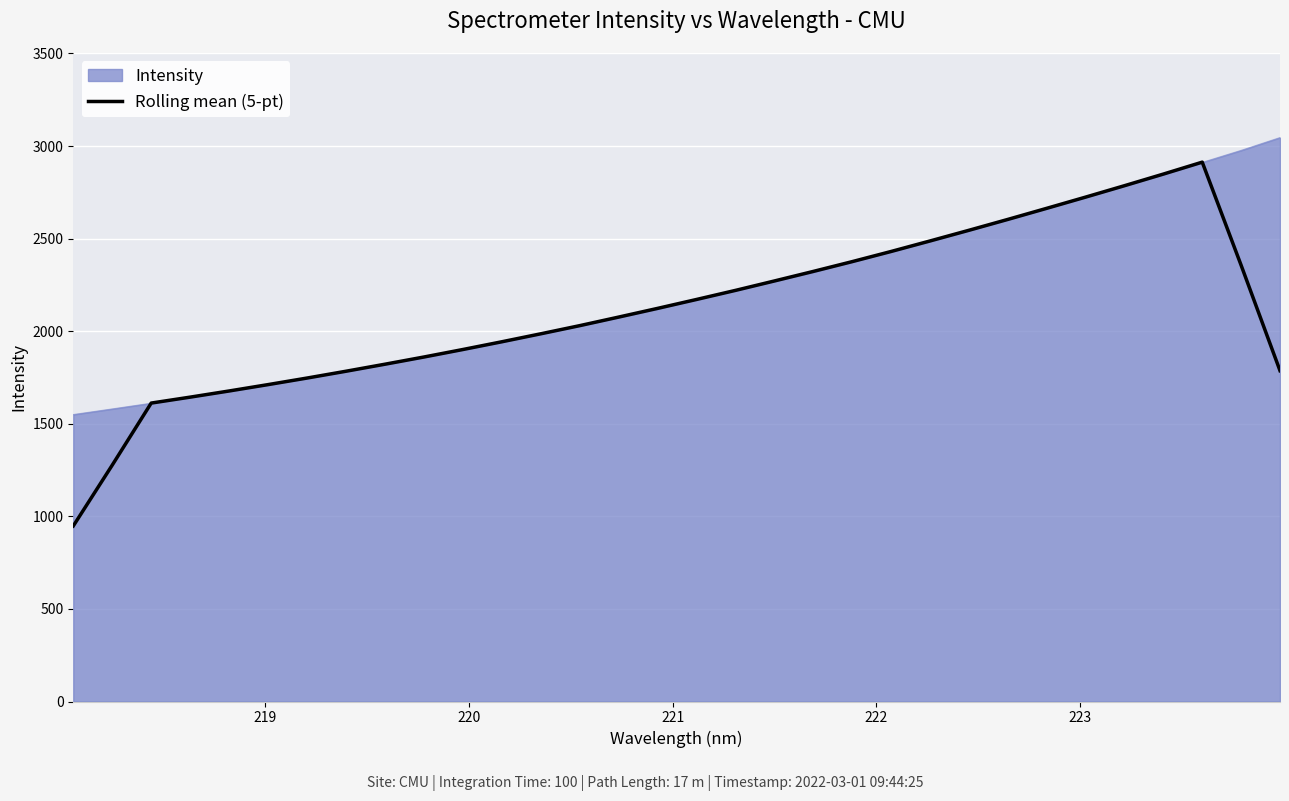

Does the chart display data point markers on the line(s)?

No